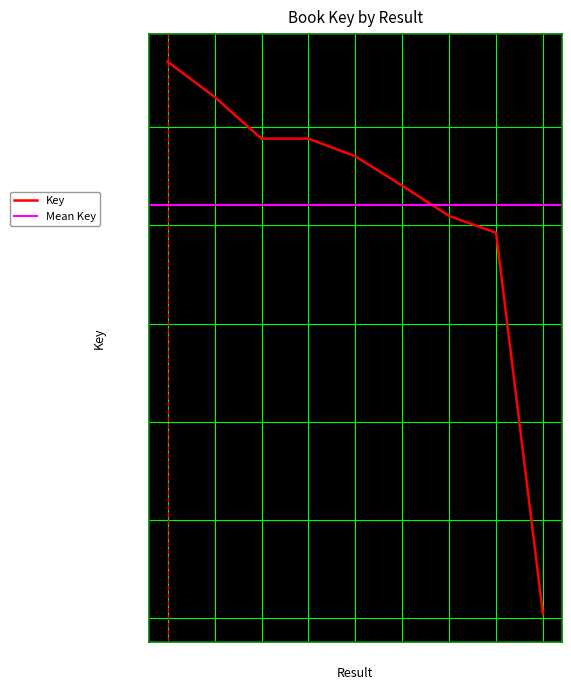

Reading left to right, extract all data points from this chart.

213298544	206136310	197640148	197640071	194052487	188049517	181901420	178470557	100835124